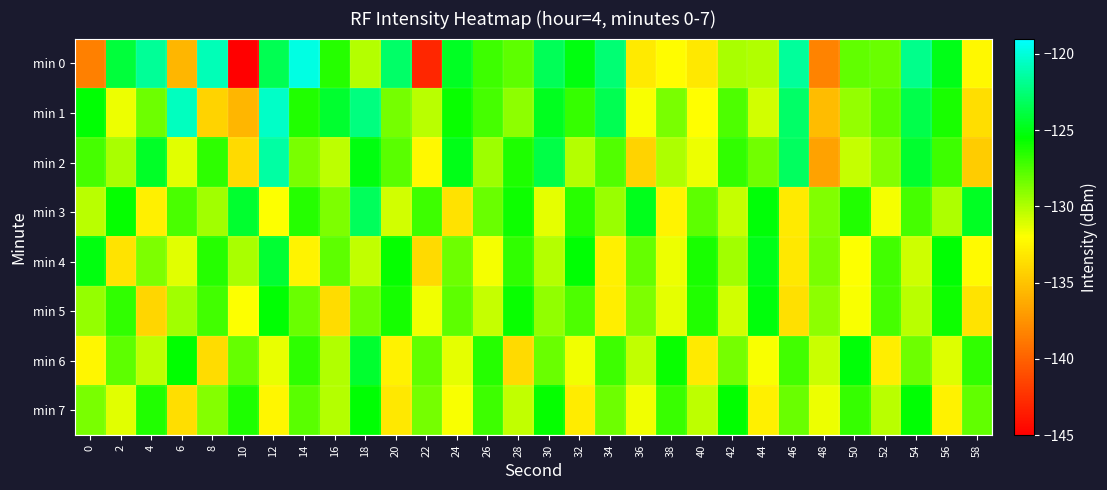

At 14, list the series in order from smallest to largest.

min 4, min 2, min 5, min 7, min 6, min 3, min 1, min 0